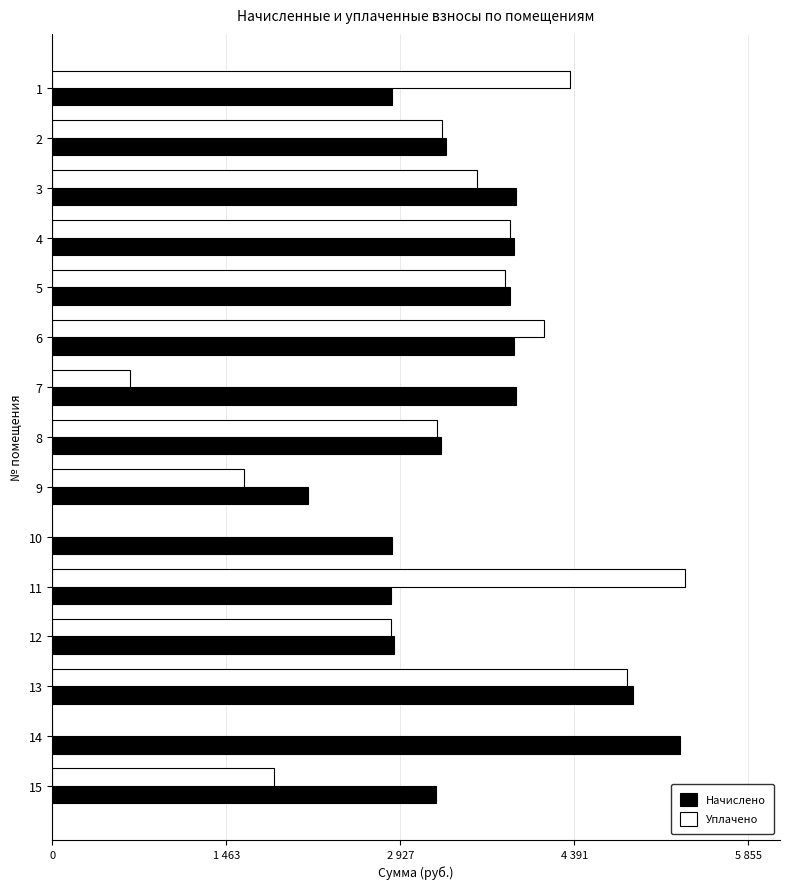

What is the difference between the second highest and second lowest values in the Уплачено series?

4838.7